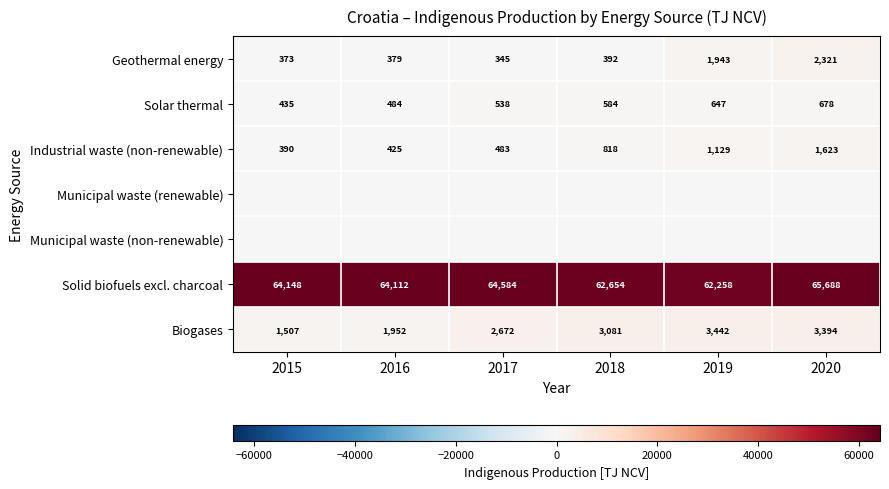

Which has a higher value, 2017 or 2019?

2019